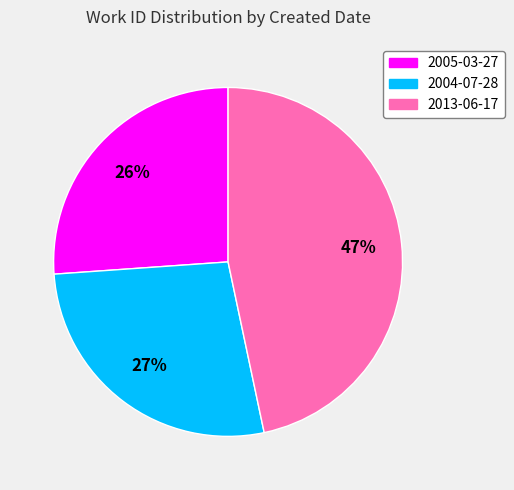

Do 2004-07-28 and 2013-06-17 together represent more than half of the pie?

Yes